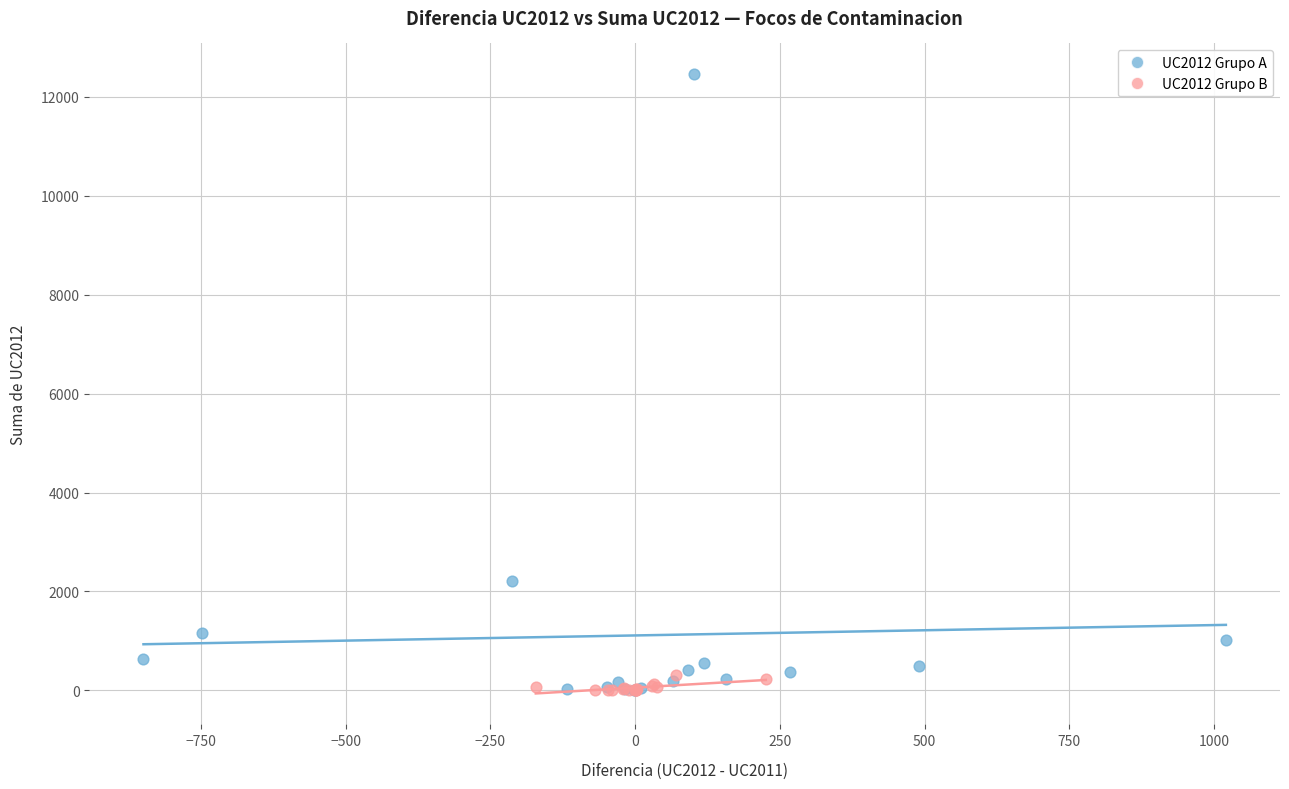

Which series contains the highest Y value?

UC2012 Grupo A